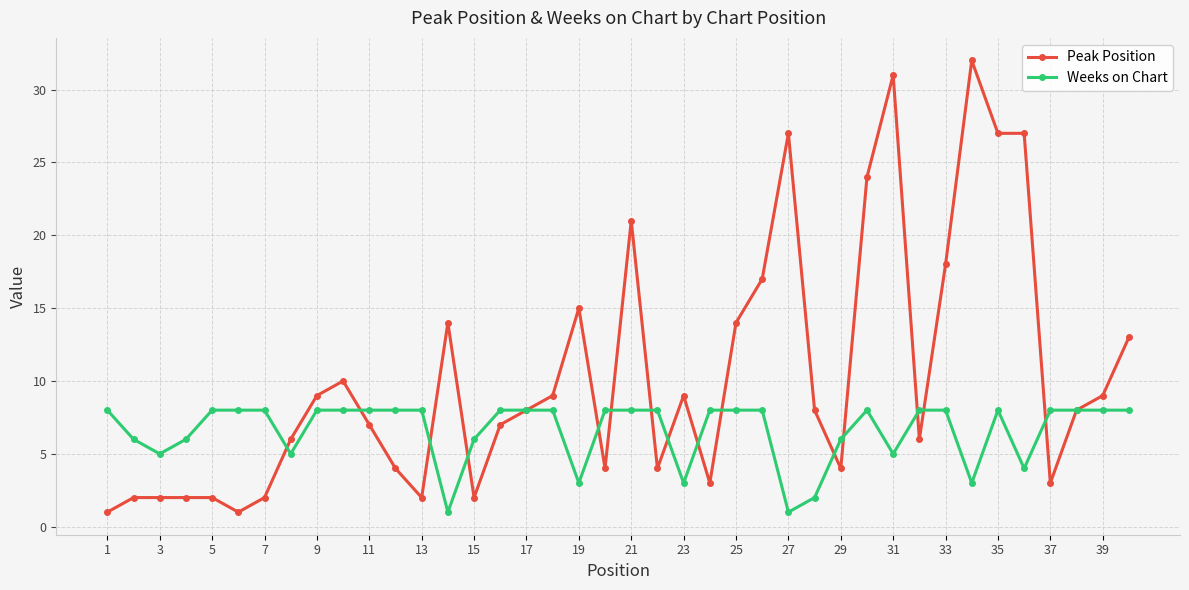

True or false: Weeks on Chart and Peak Position cross at least once.

True